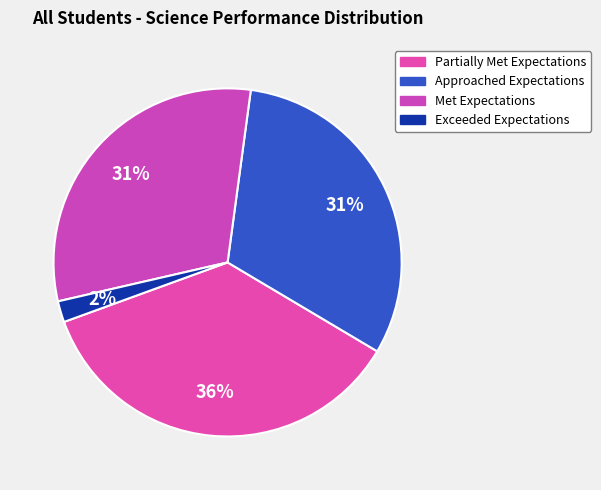

How many slices are in this pie chart?

4